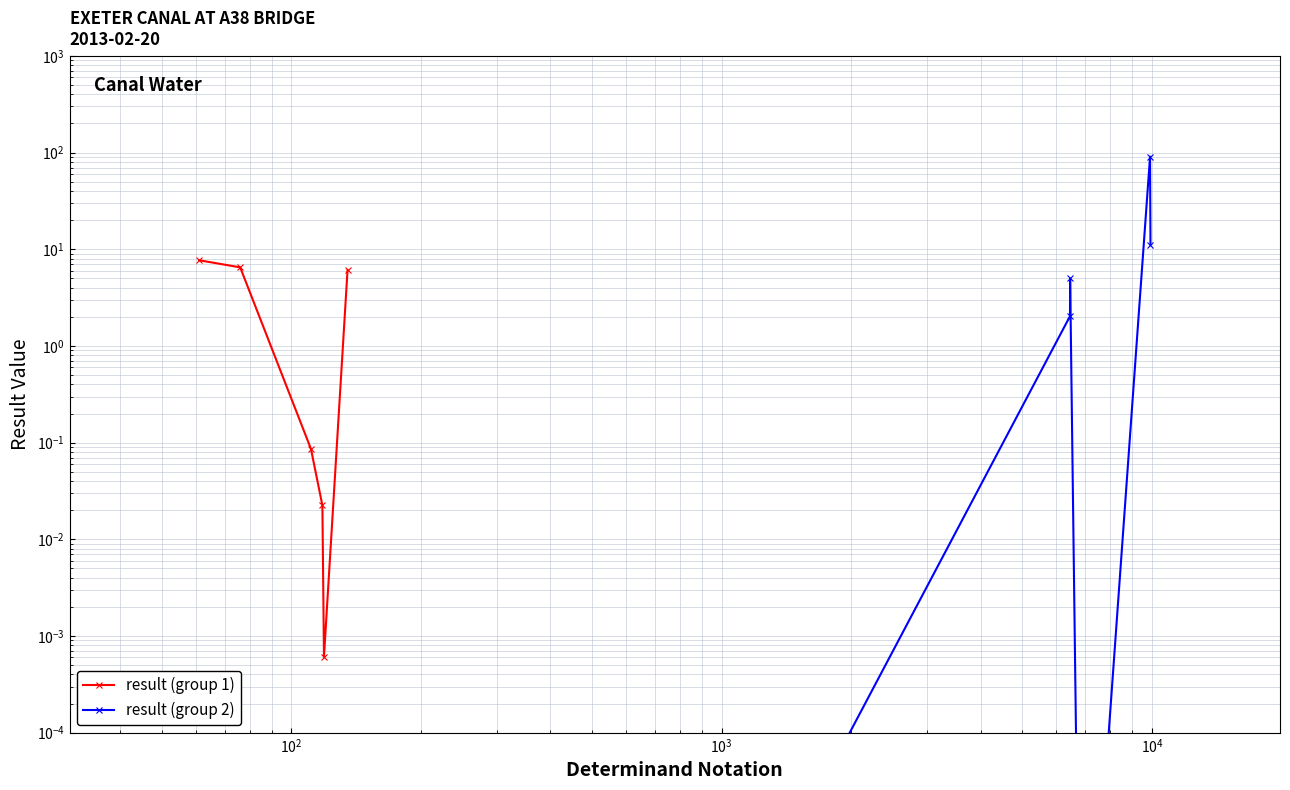

What is the difference between the second highest and second lowest values in the result (group 1) series?

6.5